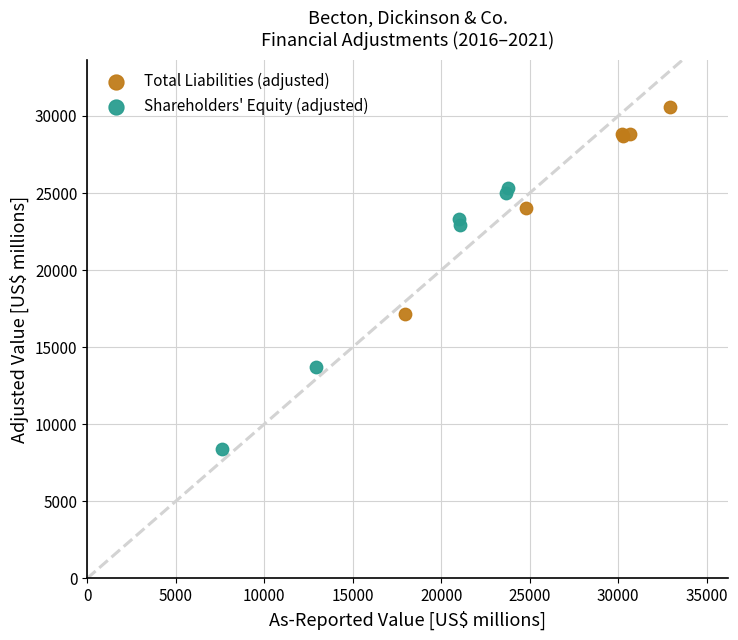

Which series has the widest spread of Y values?

Shareholders' Equity (adjusted)